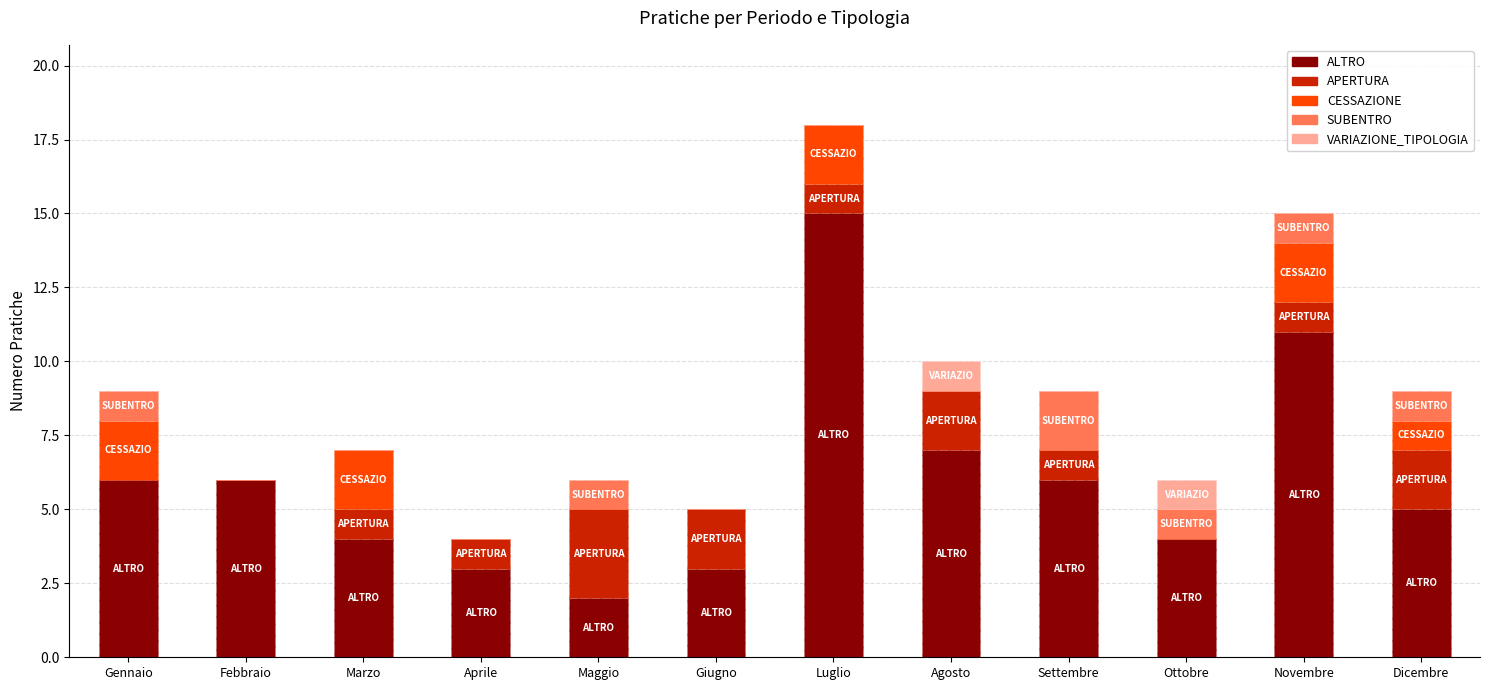

What position from the right is Gennaio?

12